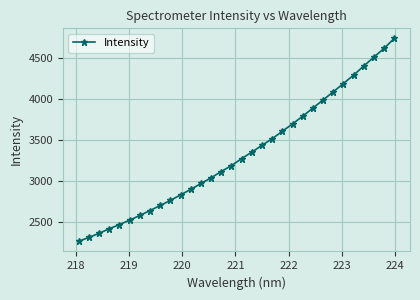

How many data points are above 3274?

16